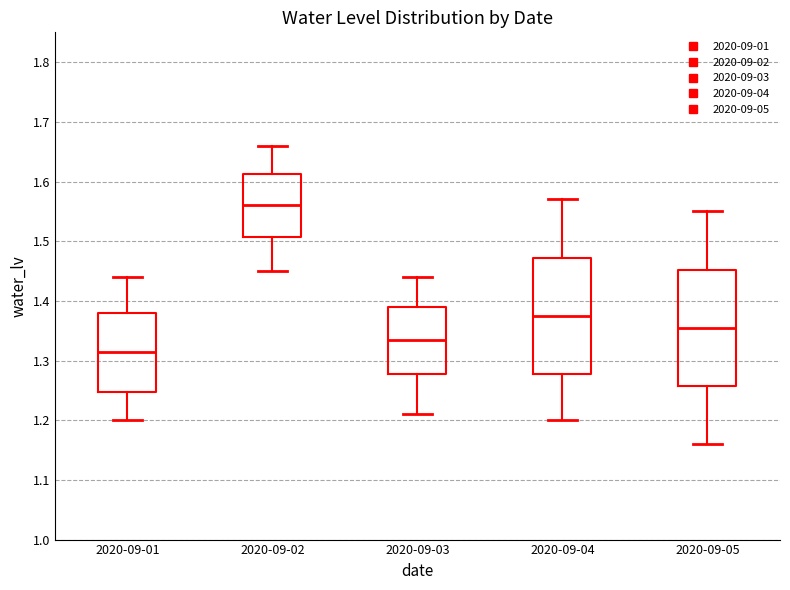

Where is the lower edge of the box for 2020-09-02 on the y-axis? The values are not printed on the chart, so give them approximately, as read against the axis.

1.51